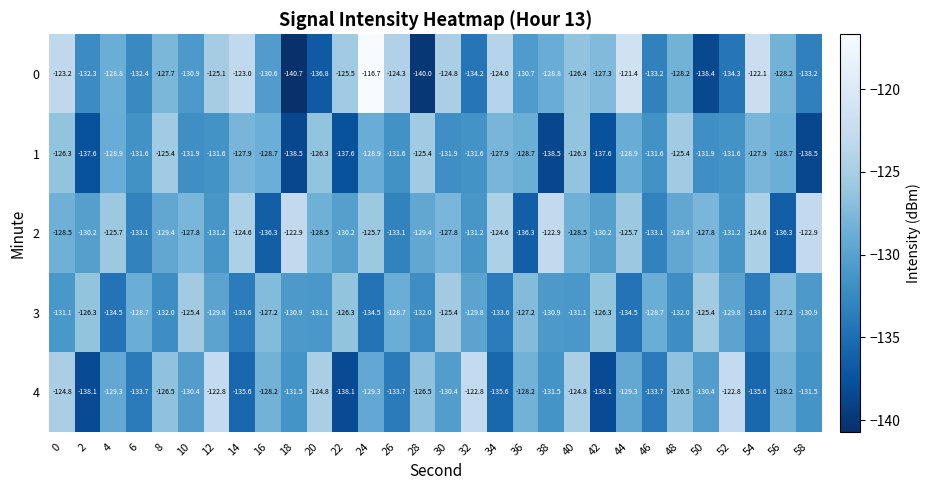

Is it true that 0 equals -44.7 at 44?

False